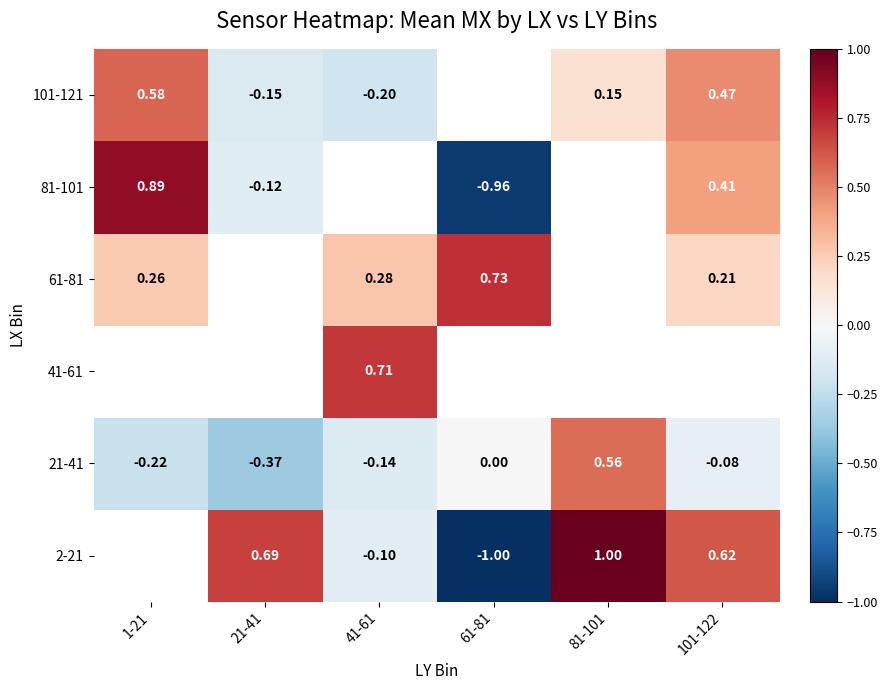

How many series are shown in this chart?

6